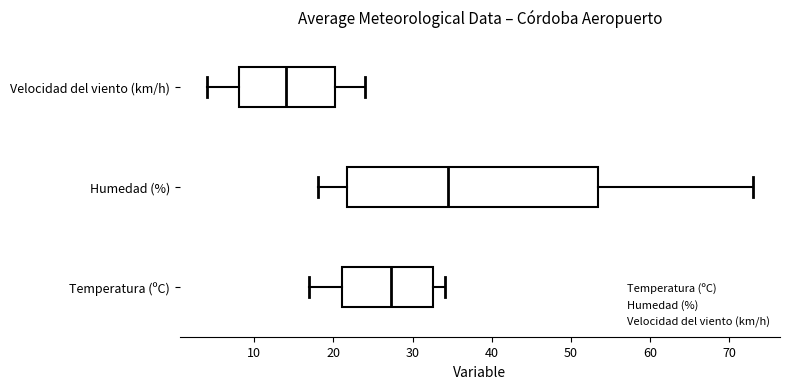

Reading bottom to top, read every box against the x-axis: the position of its median line, the range the box covers, and the ends of its whiskers. The values are not printed on the chart, so give them approximately, as read against the axis.

Temperatura (ºC): median 27, box 21 to 33, whiskers 17 to 34
Humedad (%): median 35, box 22 to 54, whiskers 18 to 73
Velocidad del viento (km/h): median 14, box 8 to 20, whiskers 4 to 24